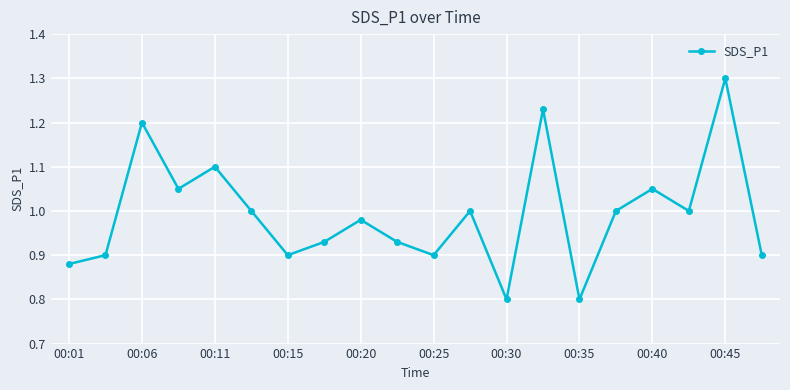

What is the greatest value displayed?

1.3